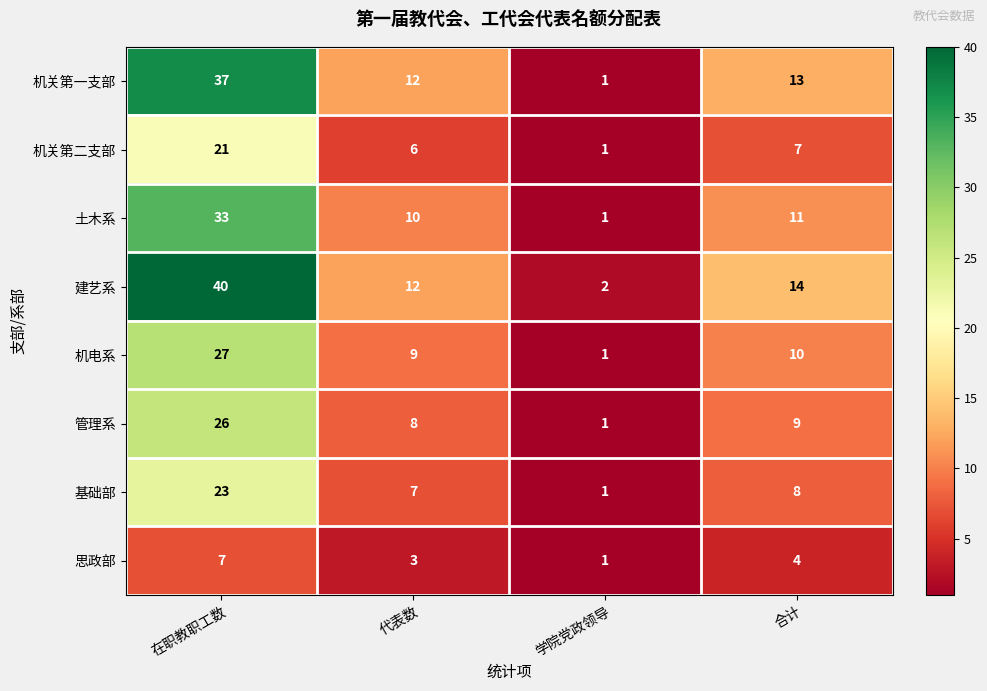

What is the difference between the maximum and minimum values in the 机电系 series?

26